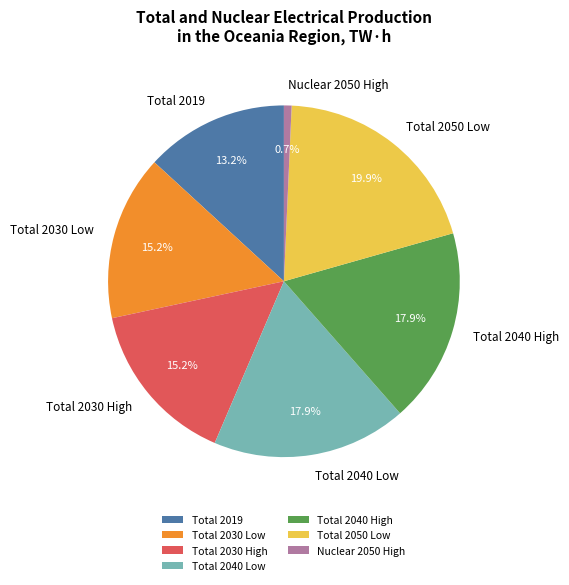

How many segments does this pie chart have?

7